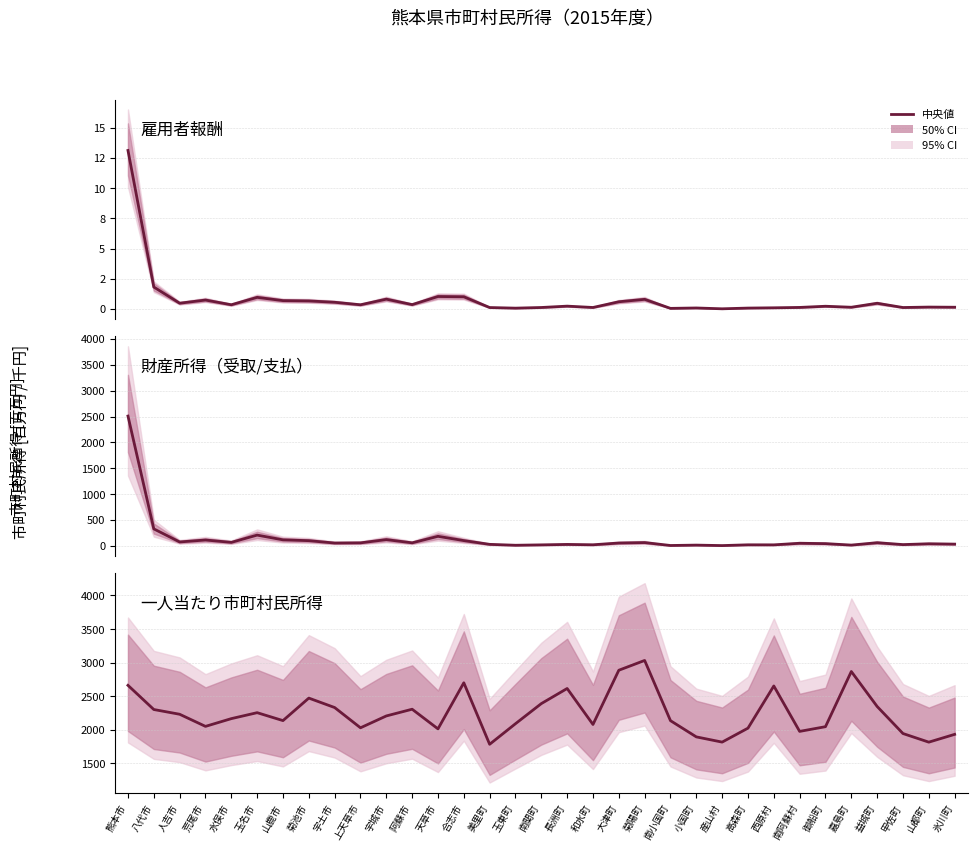

What is the total value across all series at 長洲町?

26093.3